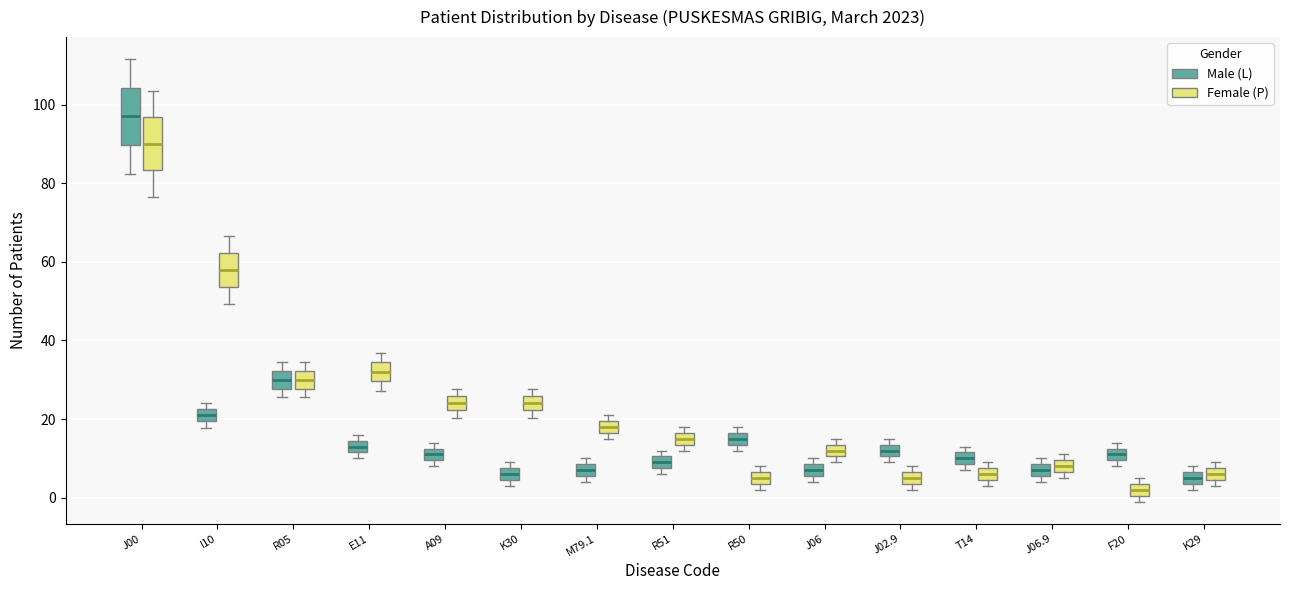

Where is the upper edge of the box for R50 (Female (P)) on the y-axis? The values are not printed on the chart, so give them approximately, as read against the axis.

6